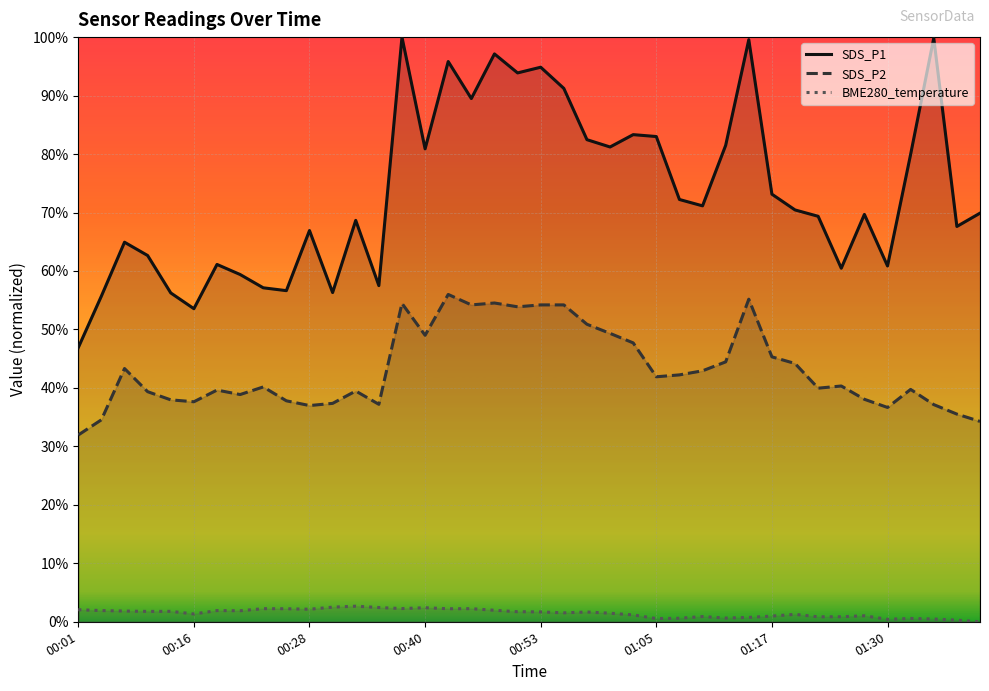

List the series in order of their peak value, highest first.

SDS_P1, SDS_P2, BME280_temperature